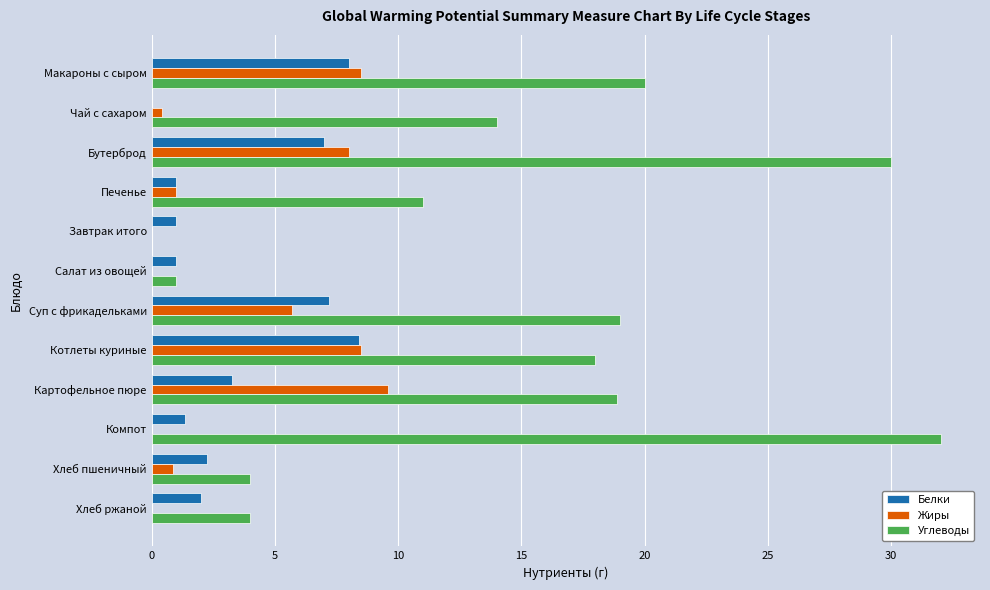

How many positive values does the Углеводы series have?

11